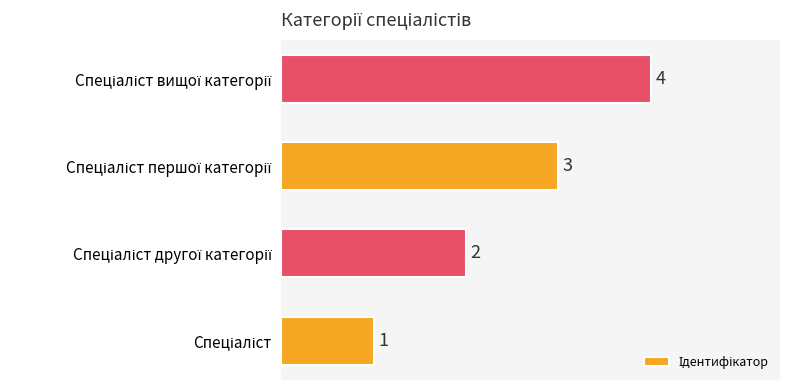

What is the greatest value displayed?

4